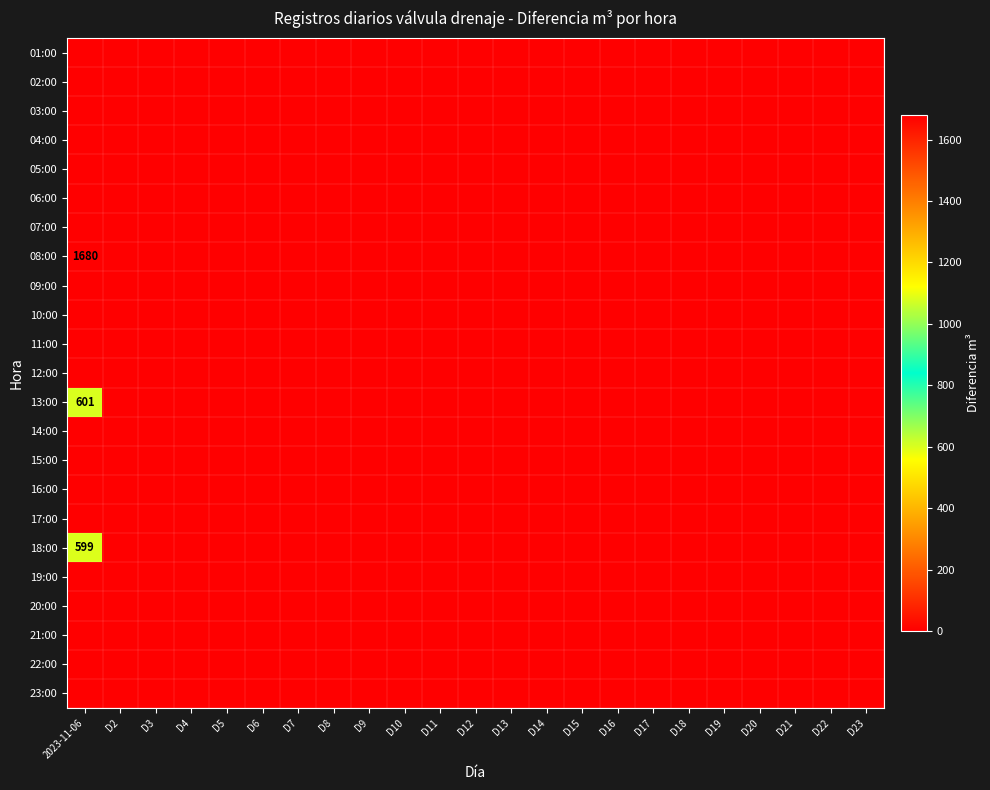

Which series has the widest spread of values?

08:00